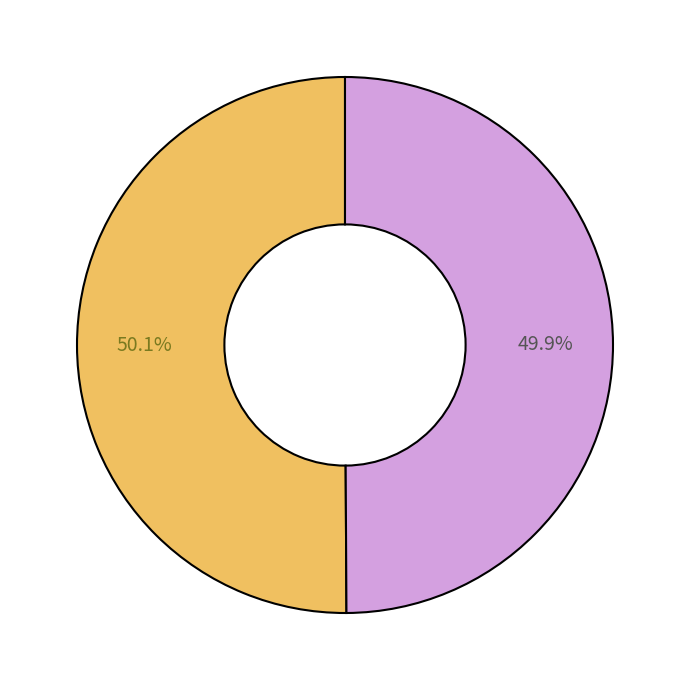

How many segments does this pie chart have?

2